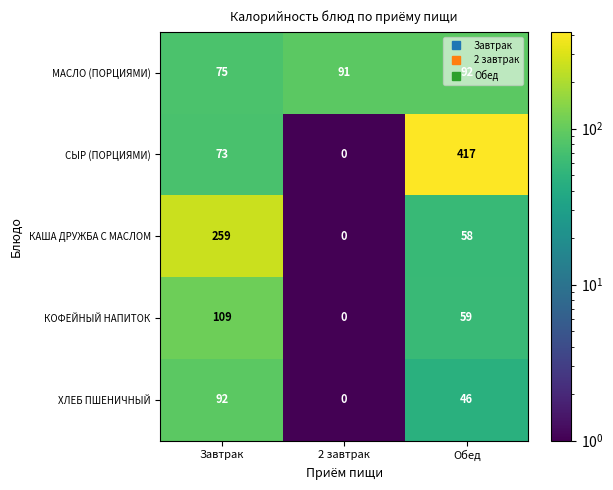

What is the total value across all series at 2 завтрак?

91